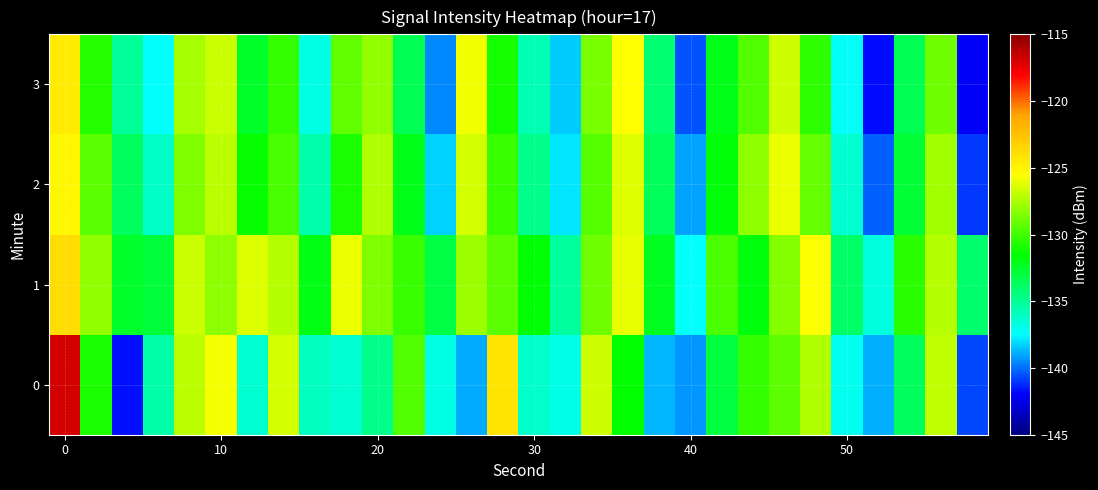

How many distinct data groups are displayed?

4